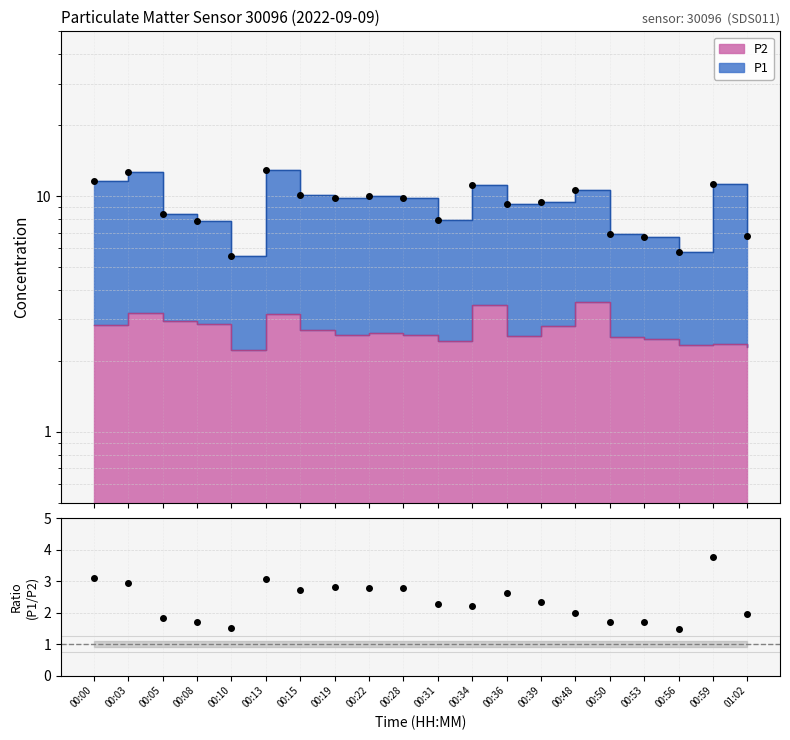

Where is the first local maximum for P2?

00:03